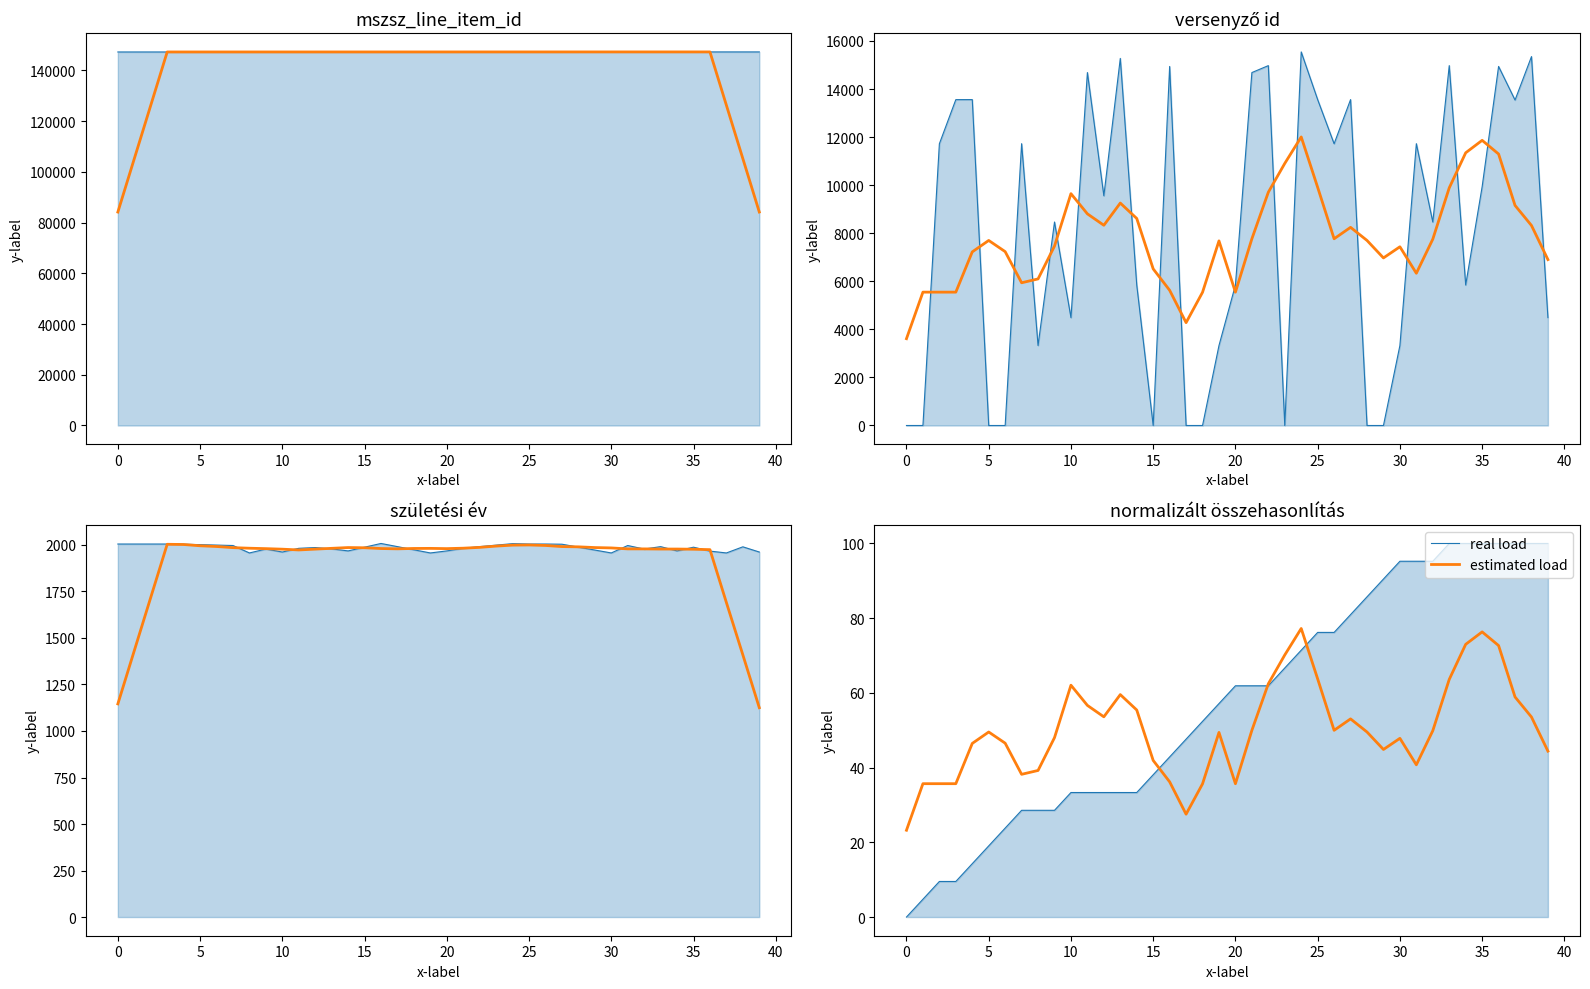

The real load series shows 84.3 at 17. True or false?

False